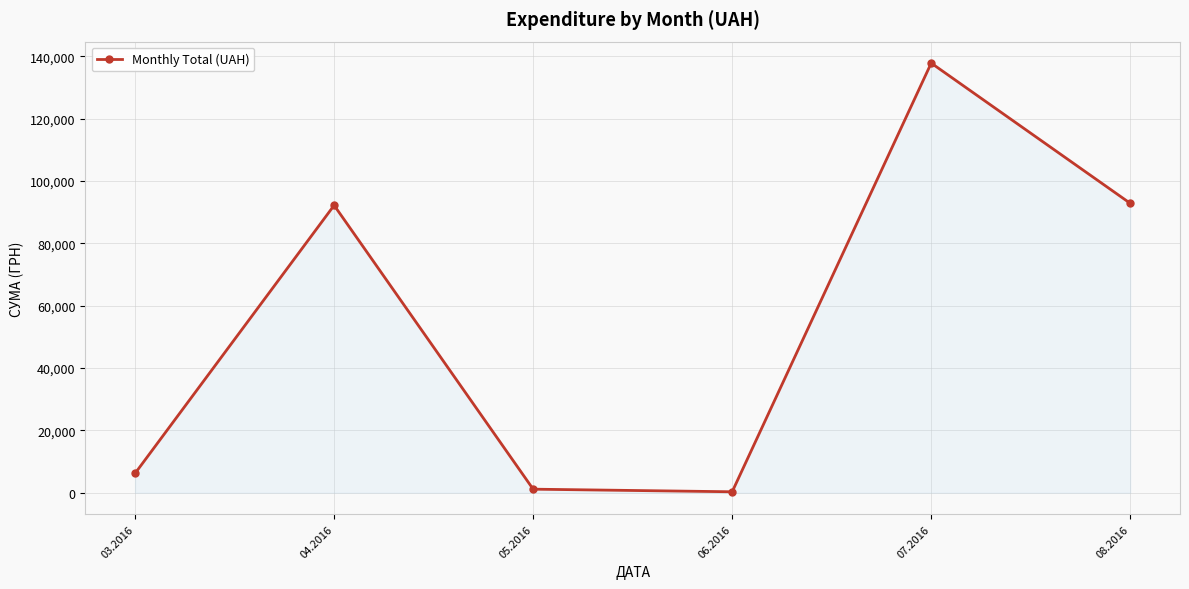

True or false: the data shows 163254.1 at 04.2016.

False